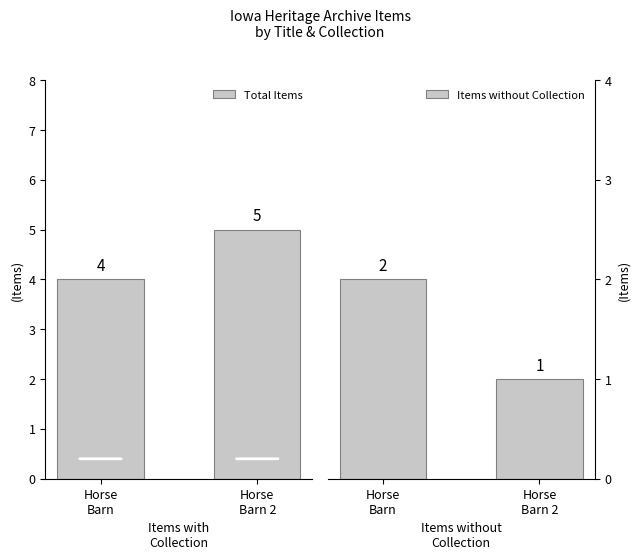

Which category has the highest value in the Total Items series?

Horse
Barn 2